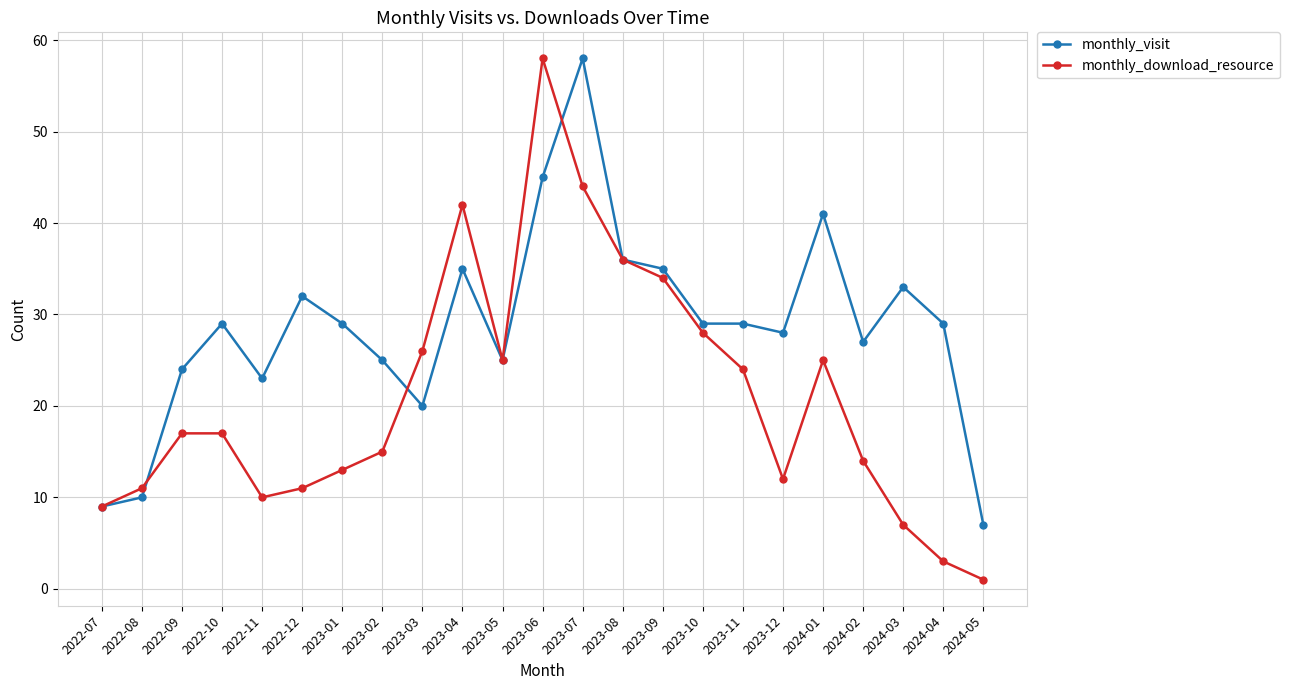

What is the label of the 2nd point from the left?

2022-08